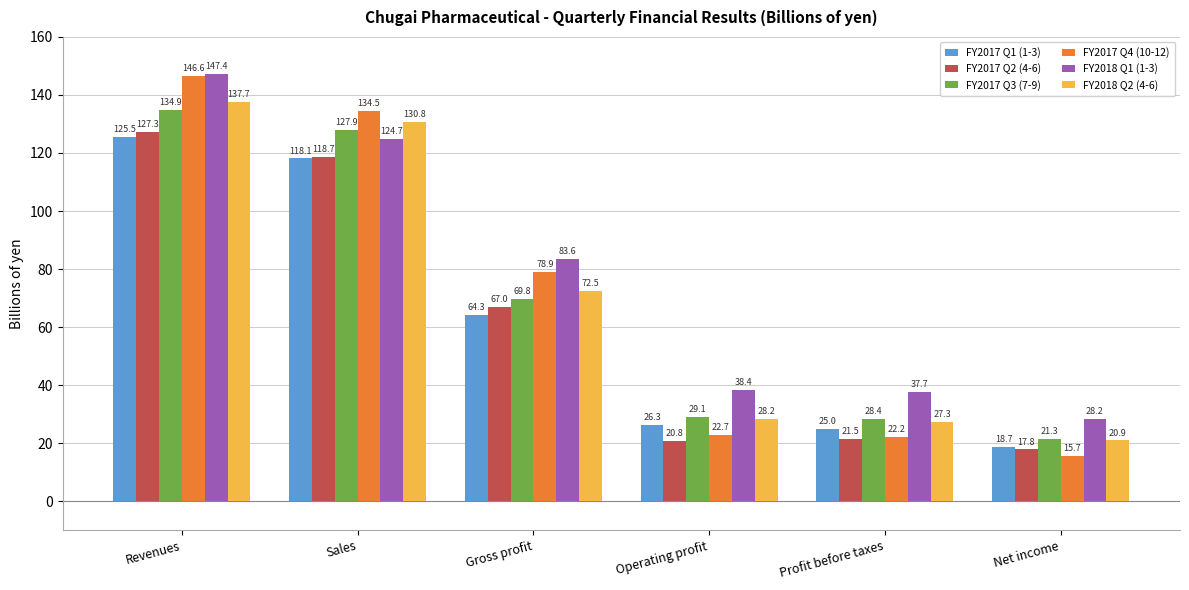

What is the greatest value displayed?

147.4